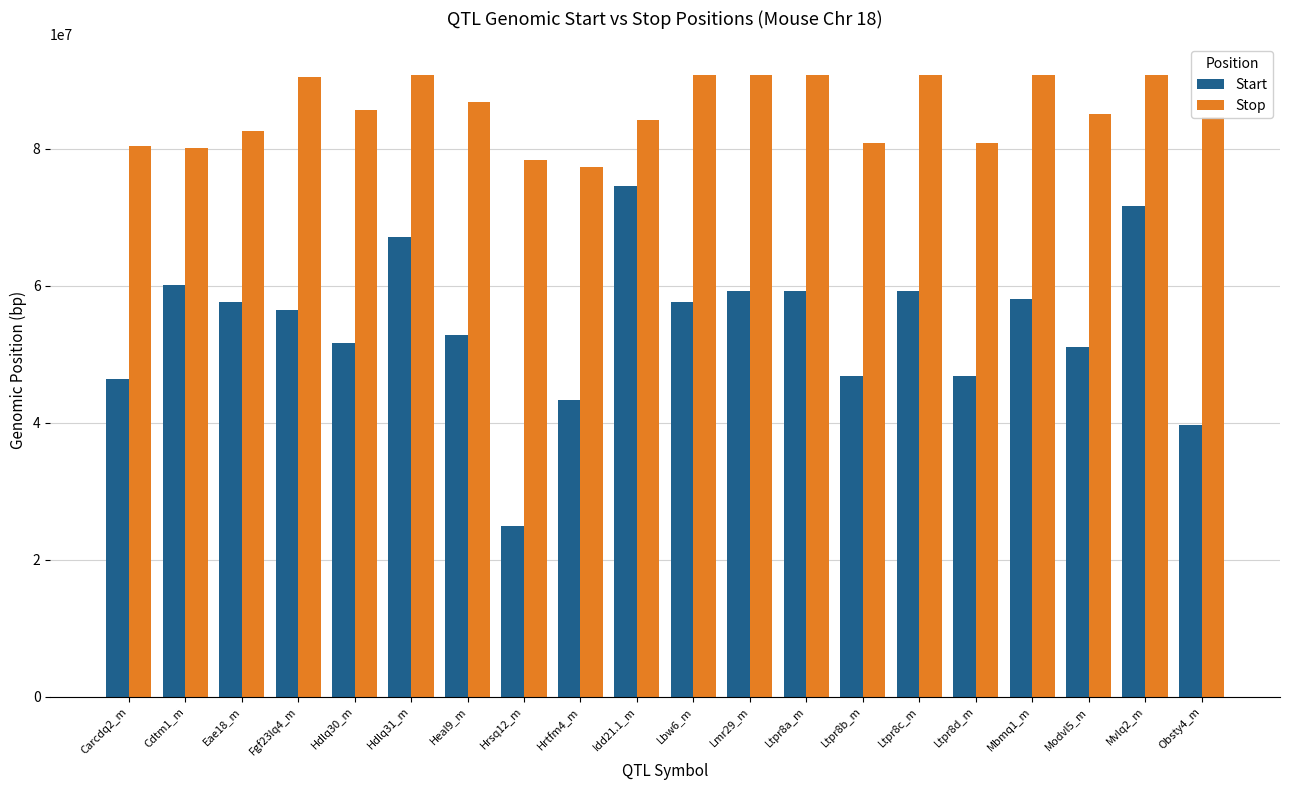

Rank the series at Carcdq2_m from lowest to highest value.

Start, Stop